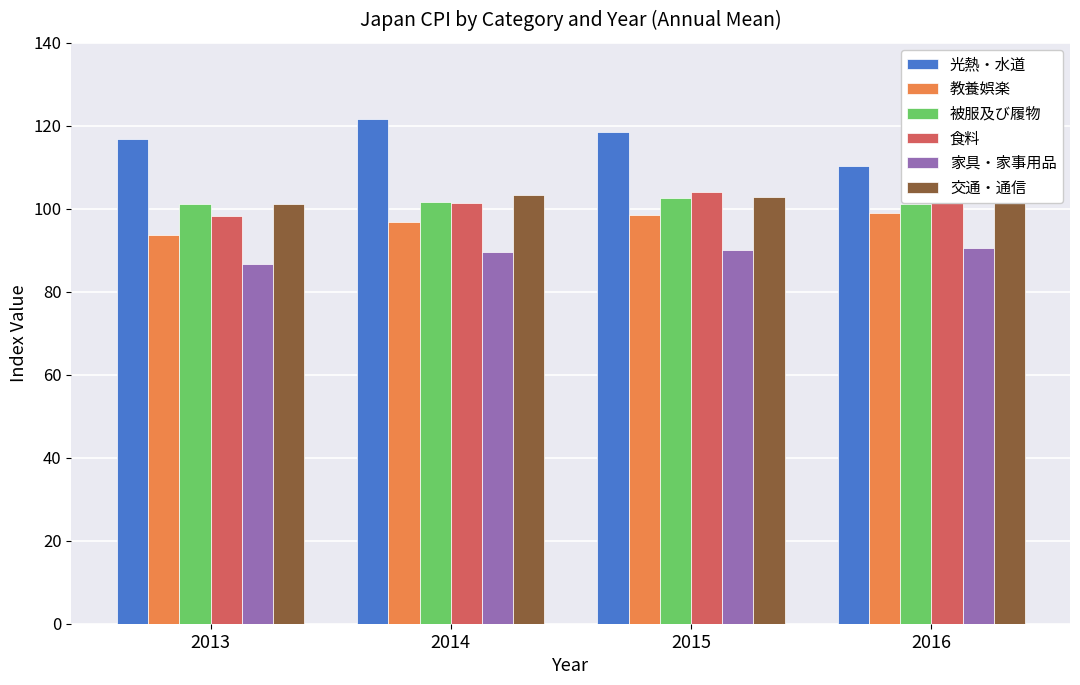

What is the value of the 被服及び履物 bar at the 2nd from the left?

101.6